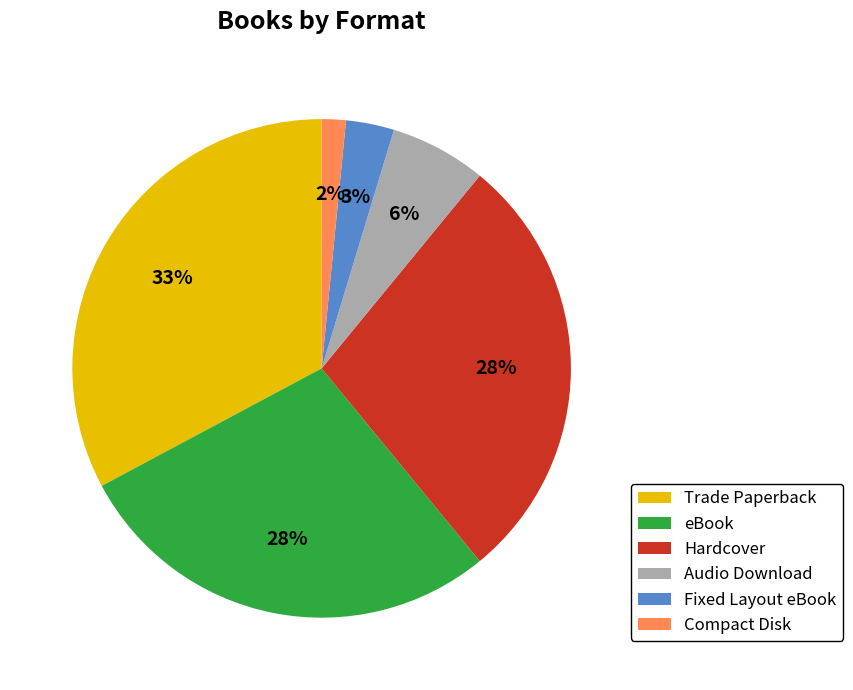

What percentage is the Hardcover slice, to the nearest percent?

28%